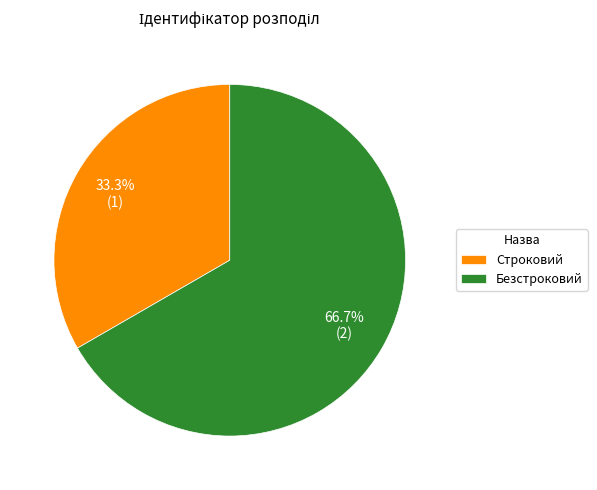

Between Строковий and Безстроковий, which is larger?

Безстроковий